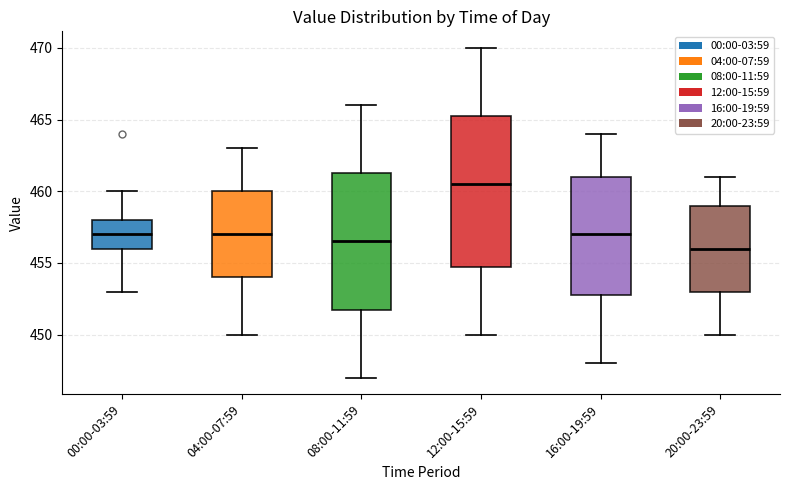

Comparing the boxes themselves (not the whiskers), which one is the tallest?

12:00-15:59